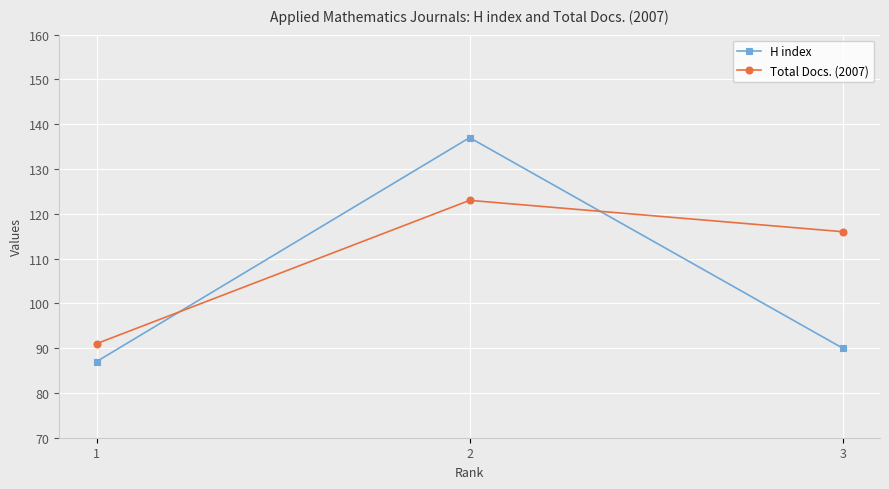

What are all the series names shown in the legend?

H index, Total Docs. (2007)